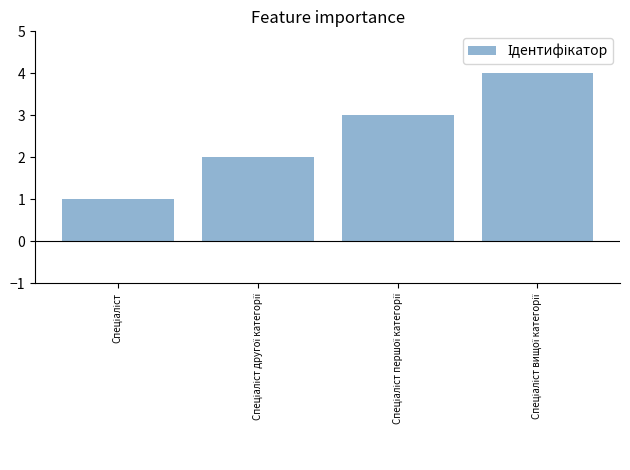

How many bars are there in total?

4